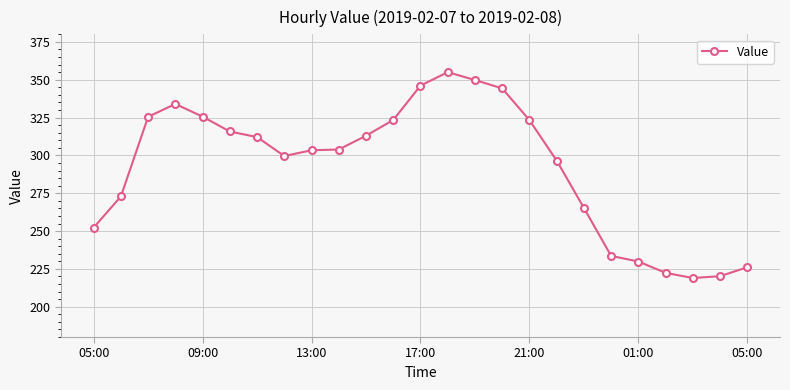

What is the maximum value shown in the chart?

355.0